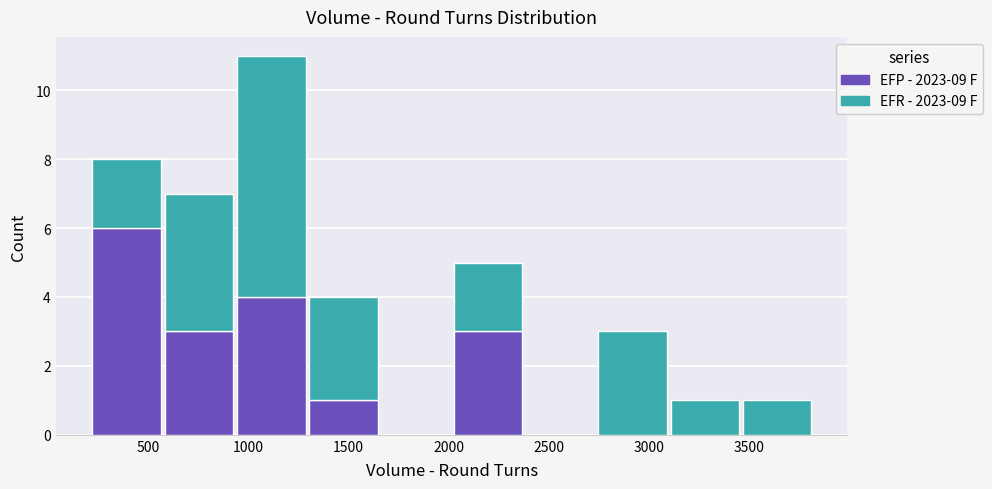

What is the total height of the stacked bar covering 3450 to 3800 on the x-axis? Neither the bar edges nor the heights are printed on the chart, so give them approximately, as read against the axes.

1